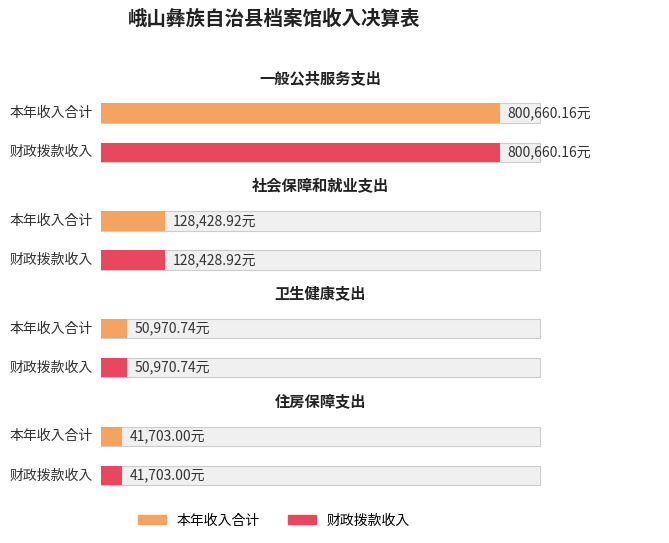

What is the highest value of the 本年收入合计 series?

800660.2